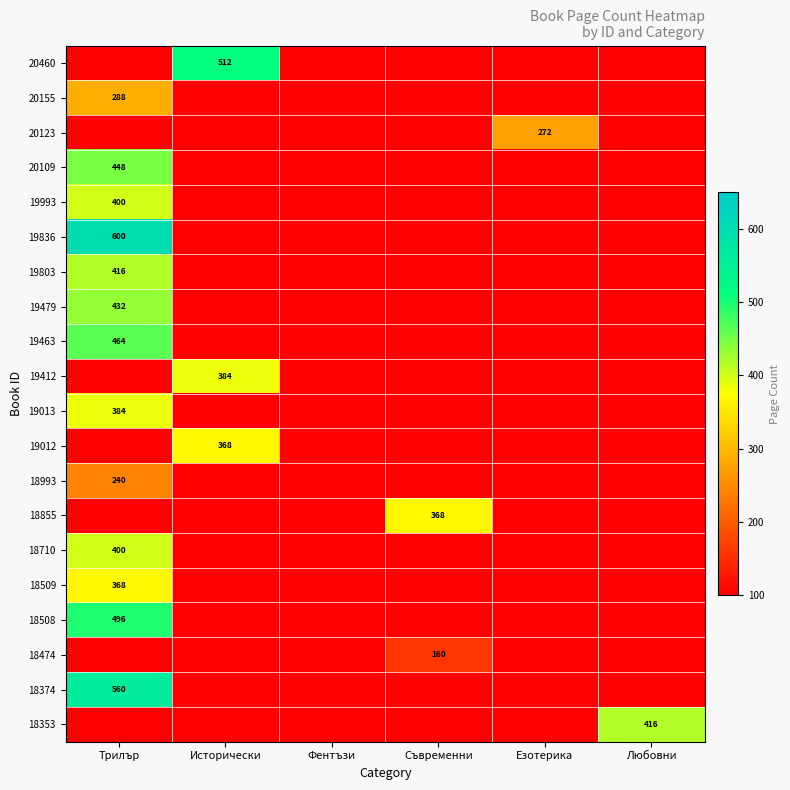

The 19463 series shows 794 at Трилър. True or false?

False